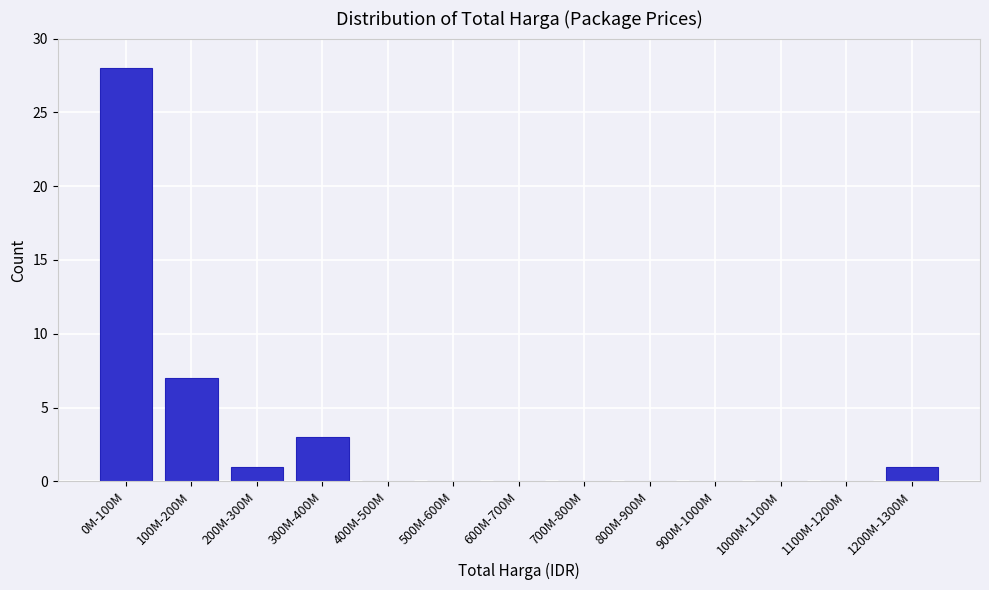

Reading left to right, transcribe all the data shown in this chart.

0M-100M=28	100M-200M=7	200M-300M=1	300M-400M=3	400M-500M=0	500M-600M=0	600M-700M=0	700M-800M=0	800M-900M=0	900M-1000M=0	1000M-1100M=0	1100M-1200M=0	1200M-1300M=1